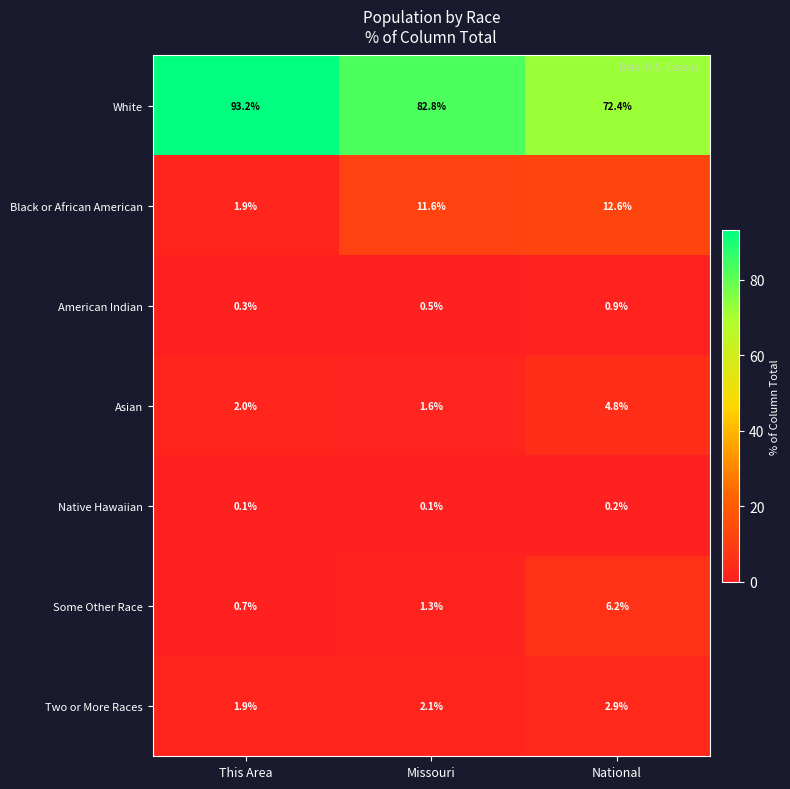

Which category has the highest value across all series?

This Area